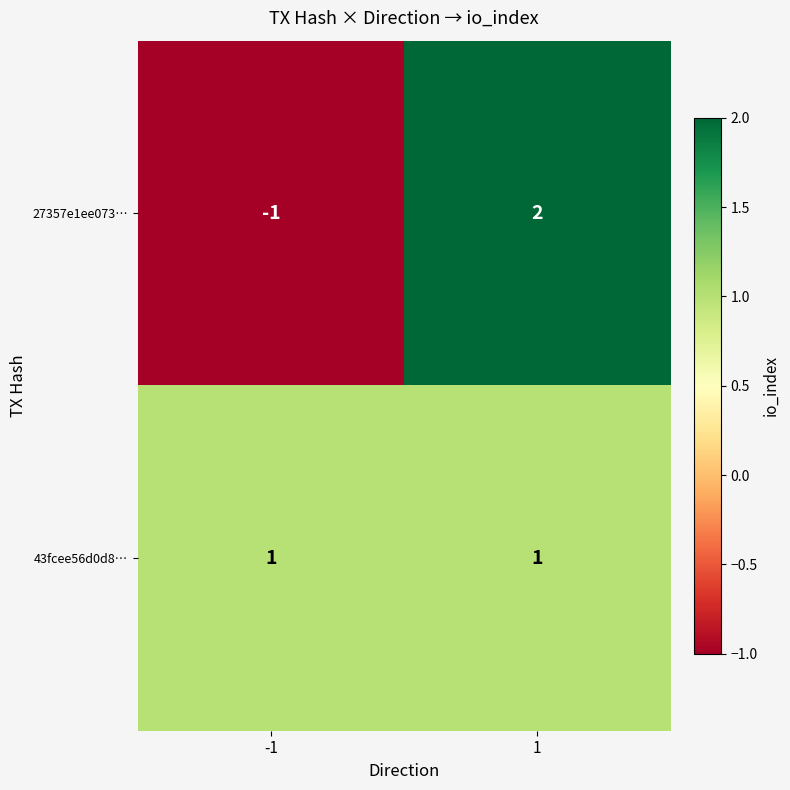

Is it true that 43fcee56d0d8… equals 2 at -1?

False